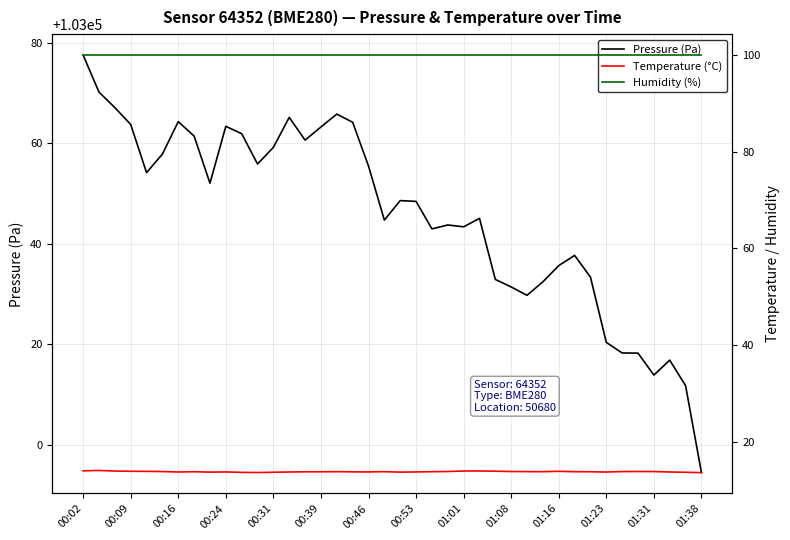

Which label corresponds to the largest value in the chart?

00:02